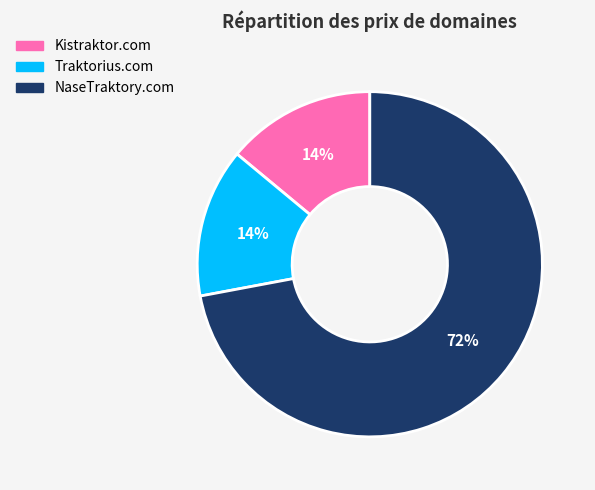

Is it true that NaseTraktory.com is 72% of the pie?

True